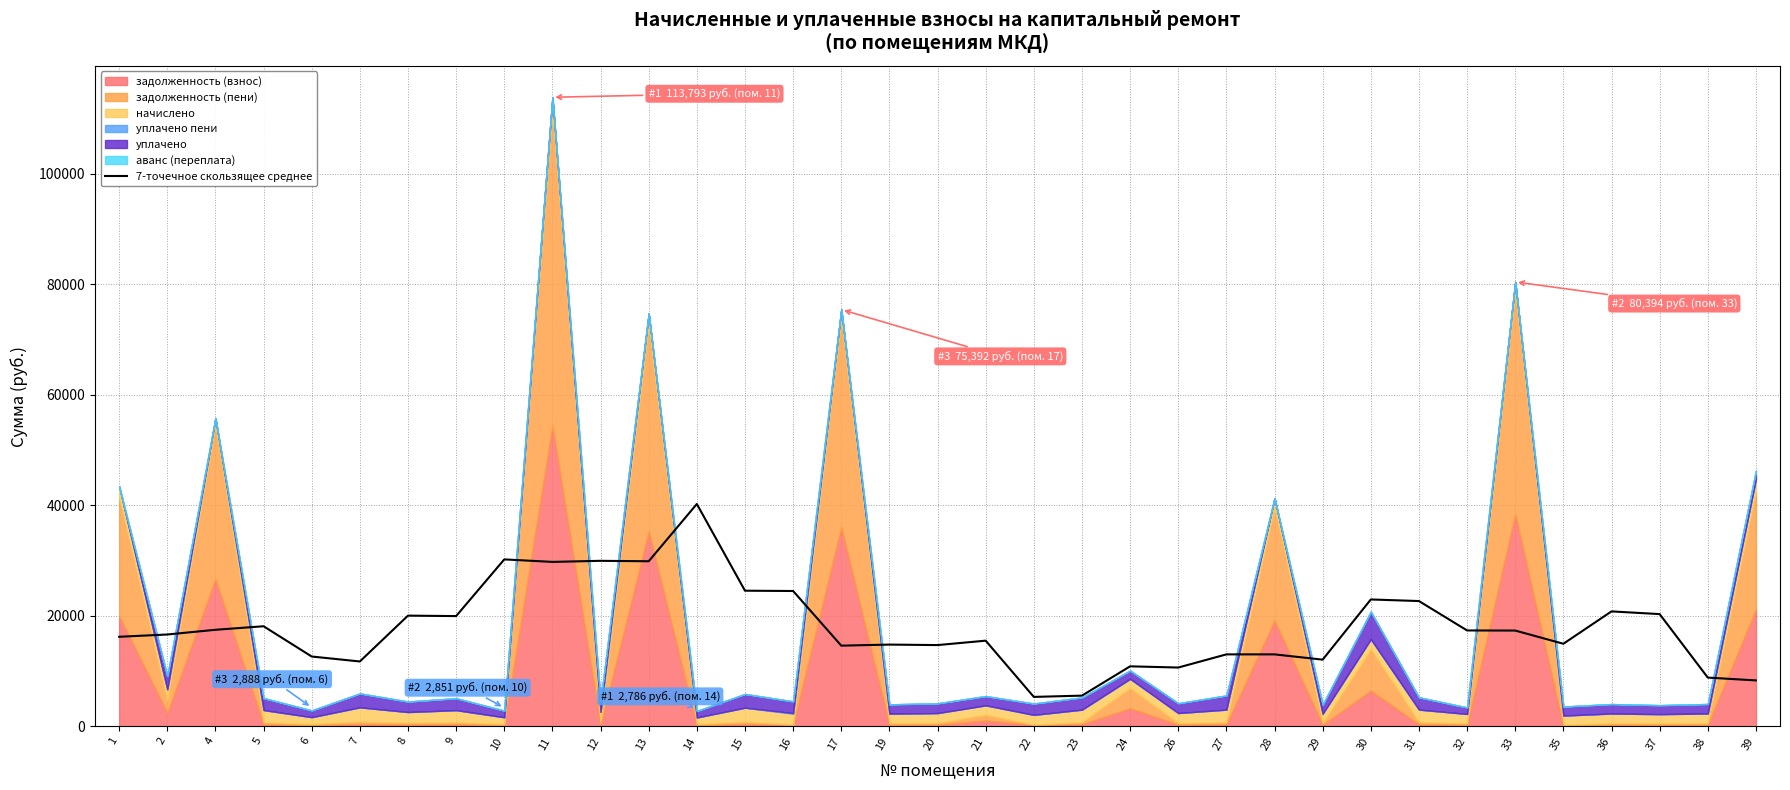

How many lines are shown in the chart?

1